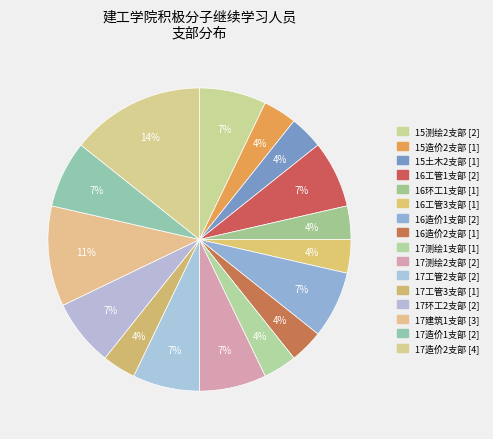

To the nearest percent, what portion does 16工管3支部 represent?

4%